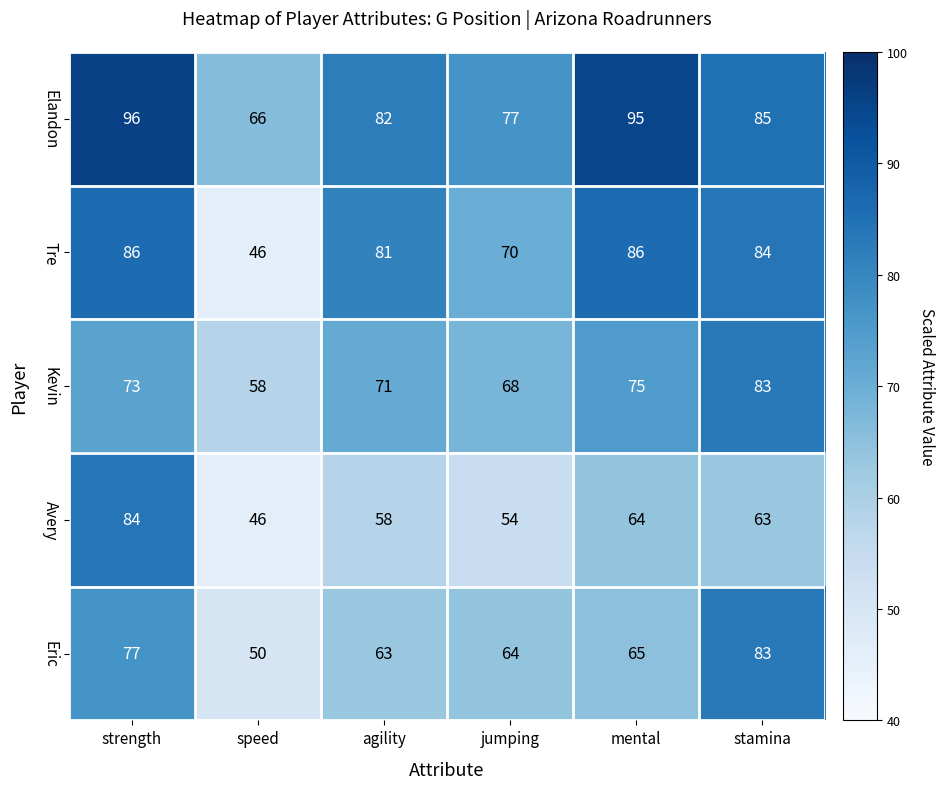

Between speed and mental, which series saw the biggest shift?

Tre